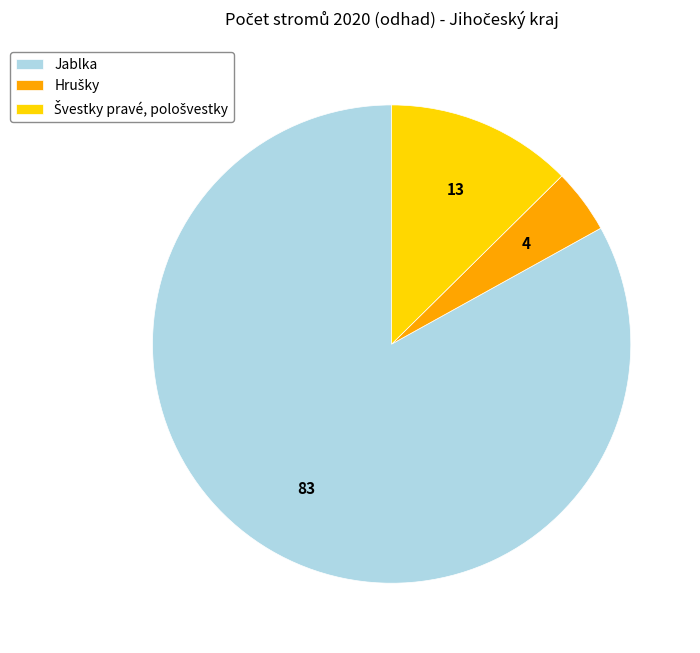

Is there any slice that represents more than half of the pie?

Yes